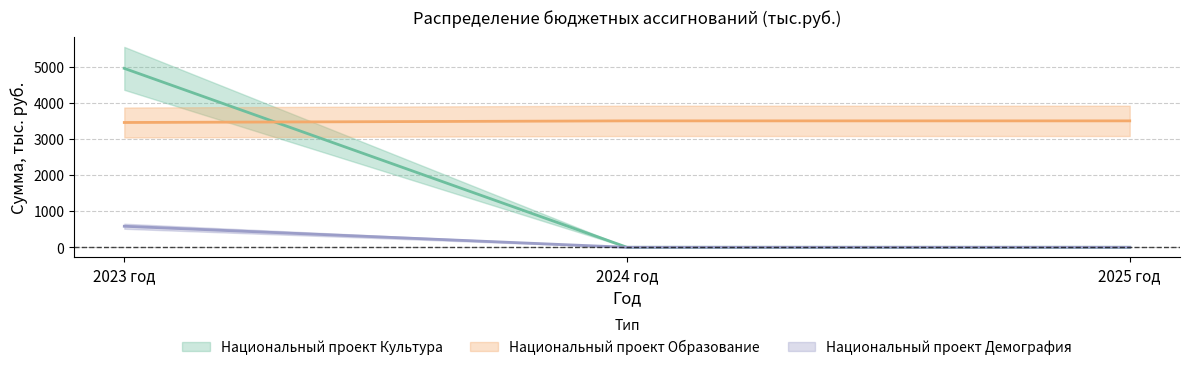

Which has a higher value, 2025 год or 2023 год?

2023 год